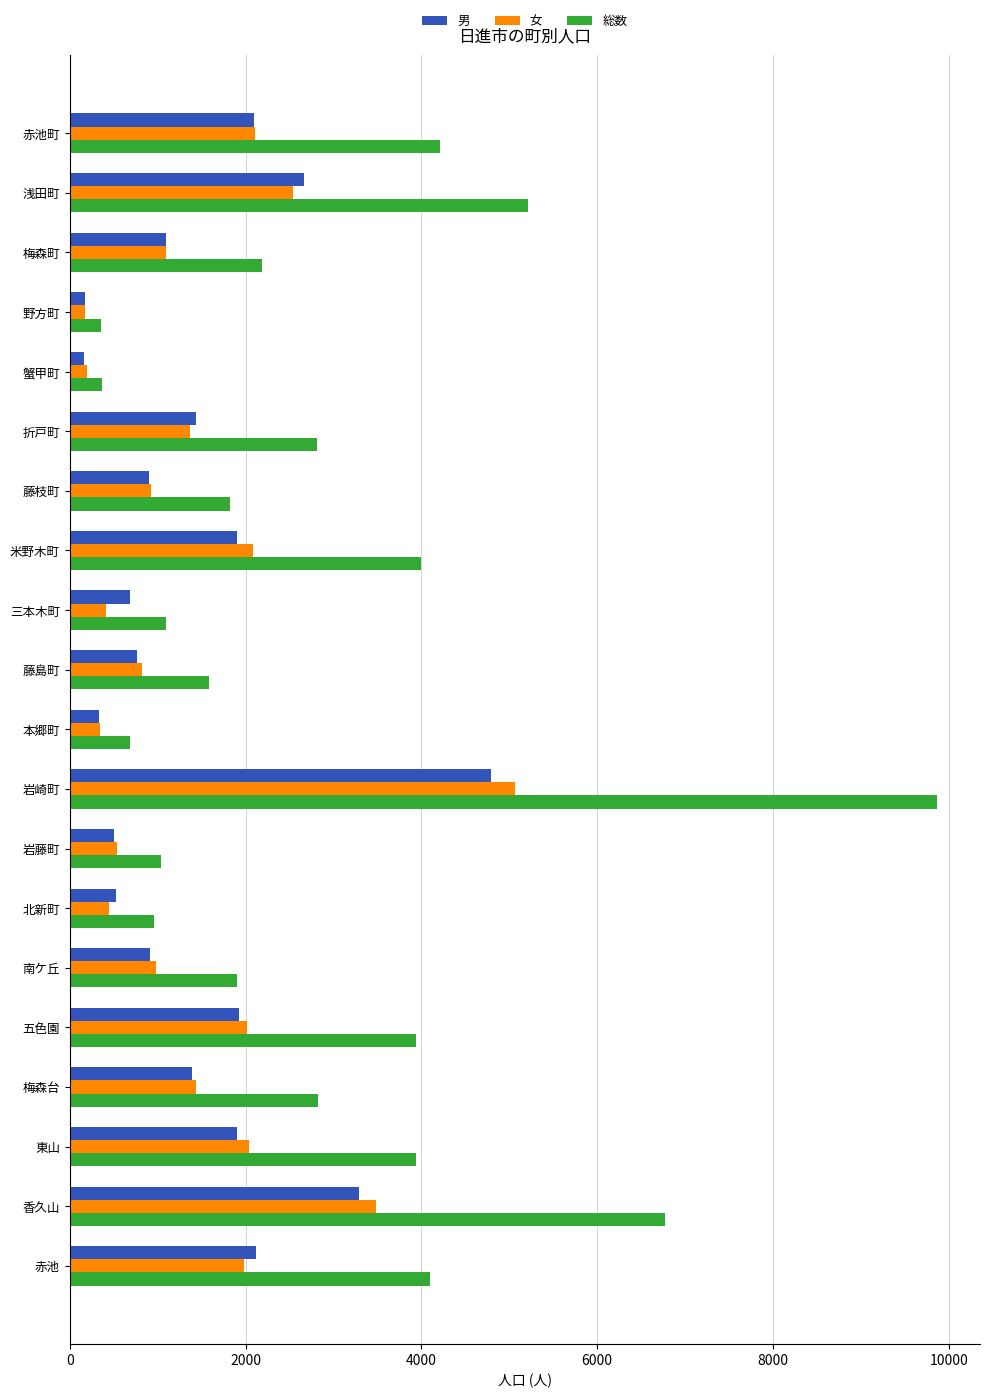

Which series has the widest spread of values?

総数